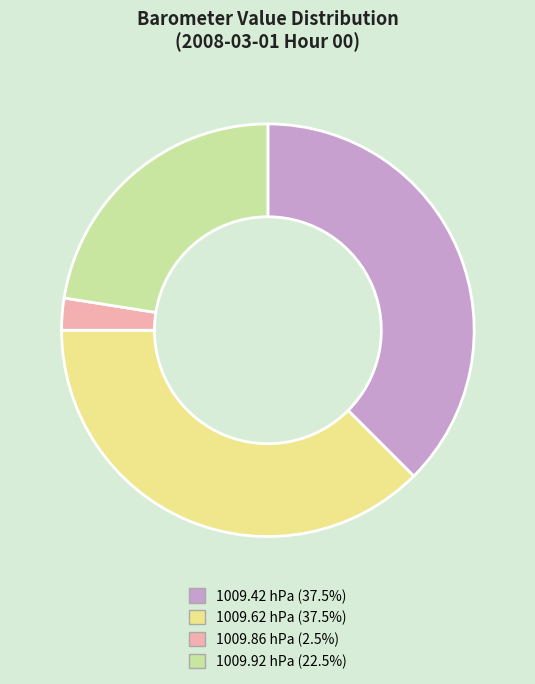

The 1009.86 hPa slice represents 30% of the pie. True or false?

False